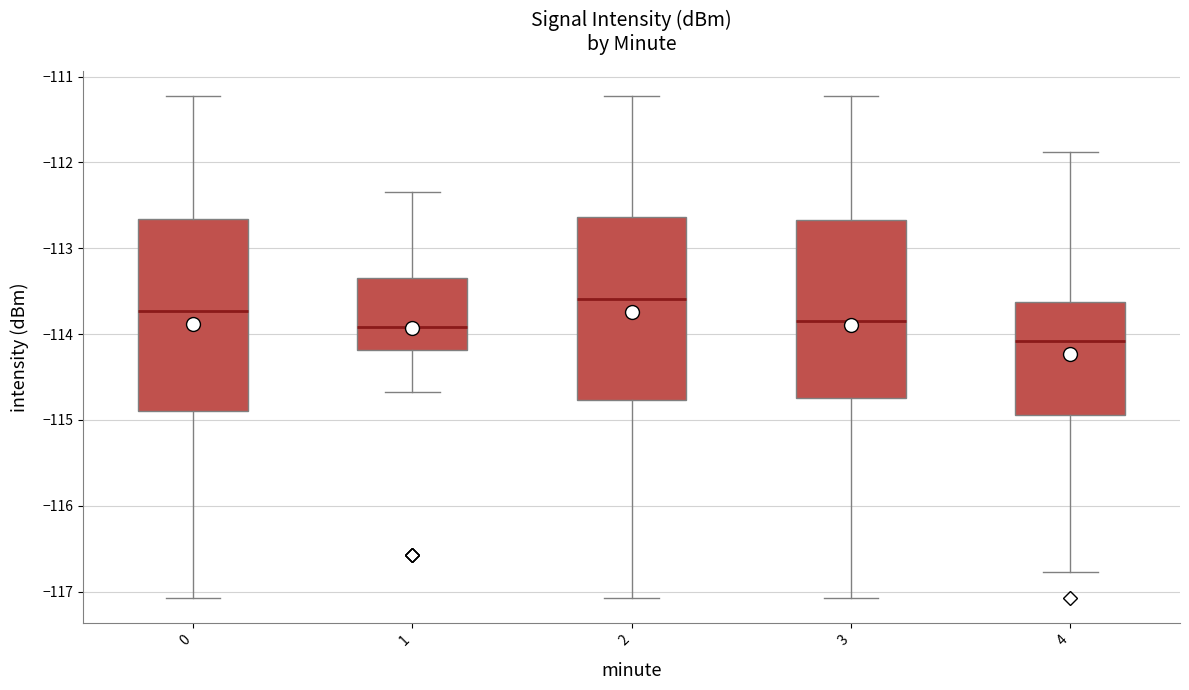

Reading left to right, read every box against the y-axis: the position of its median line, the range the box covers, and the ends of its whiskers. The values are not printed on the chart, so give them approximately, as read against the axis.

0: median -113.7, box -114.9 to -112.7, whiskers -117.1 to -111.2
1: median -113.9, box -114.2 to -113.4, whiskers -114.7 to -112.3
2: median -113.6, box -114.8 to -112.6, whiskers -117.1 to -111.2
3: median -113.8, box -114.7 to -112.7, whiskers -117.1 to -111.2
4: median -114.1, box -114.9 to -113.6, whiskers -116.8 to -111.9